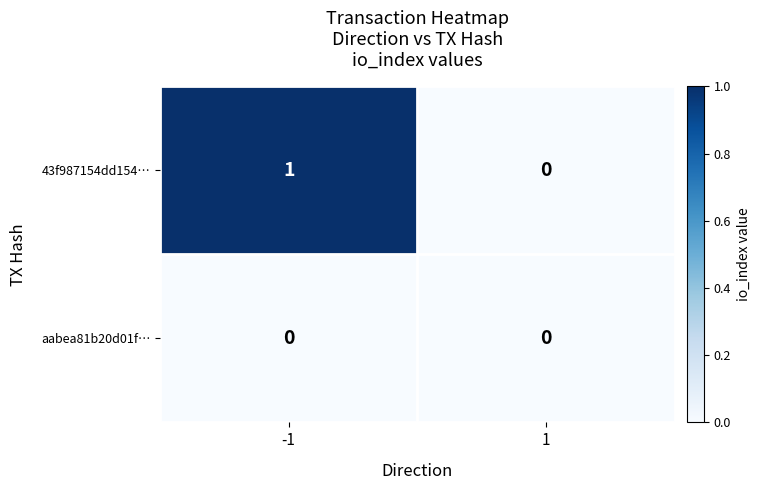

Which series has the widest spread of values?

43f987154dd154…